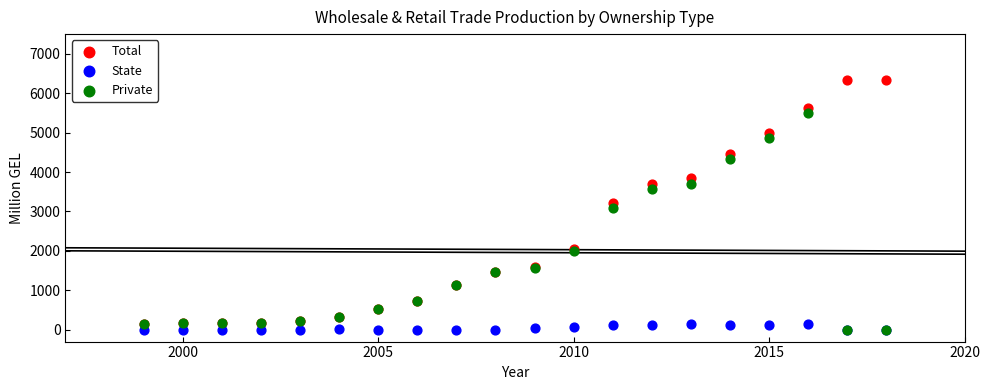

In the Private series, what Y value is closest to 2743?

3091.7